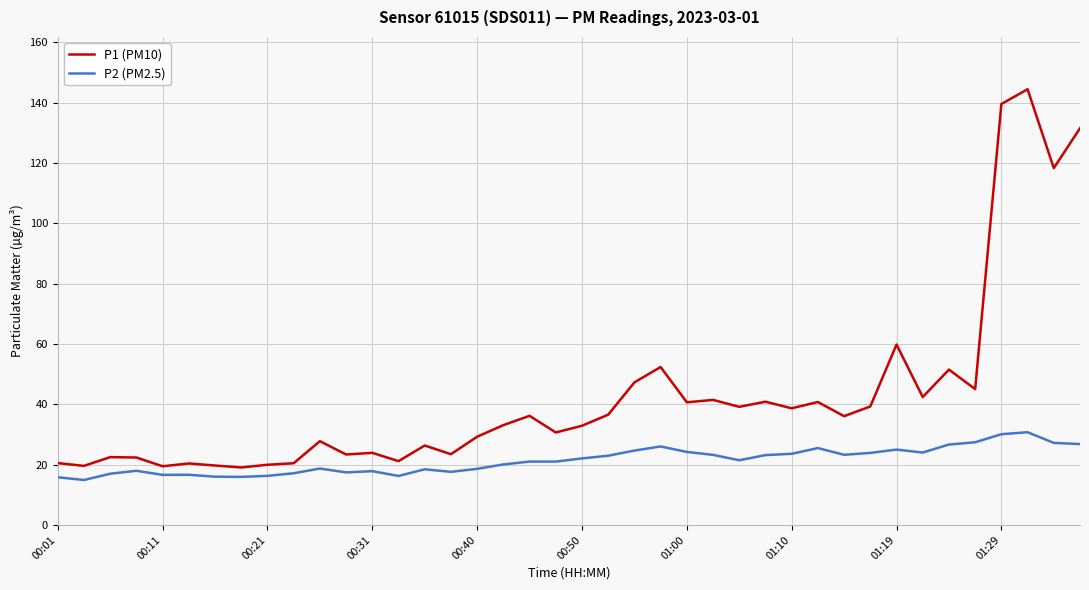

True or false: P1 (PM10) and P2 (PM2.5) intersect in this chart.

False